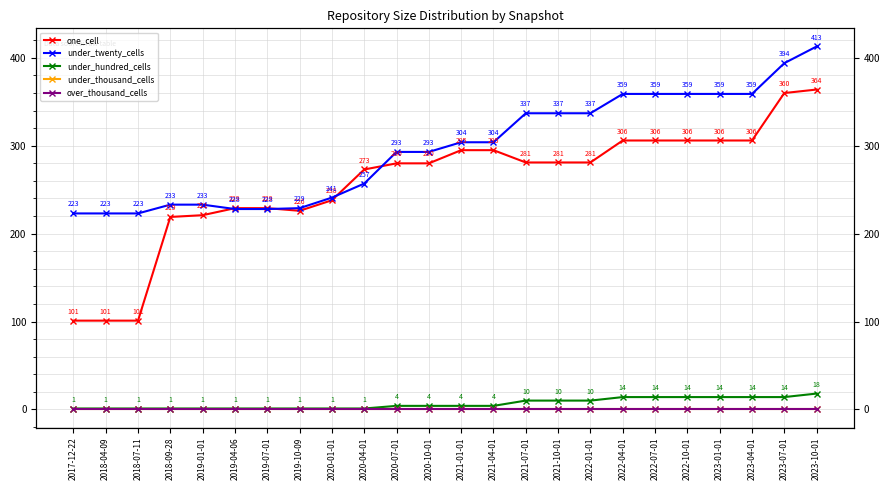

Reading left to right, extract all data points from this chart.

one_cell: 101	101	101	219	221	229	229	226	238	273	280	280	295	295	281	281	281	306	306	306	306	306	360	364
under_twenty_cells: 223	223	223	233	233	228	228	229	241	257	293	293	304	304	337	337	337	359	359	359	359	359	394	413
under_hundred_cells: 1	1	1	1	1	1	1	1	1	1	4	4	4	4	10	10	10	14	14	14	14	14	14	18
under_thousand_cells: 0	0	0	0	0	0	0	0	0	0	0	0	0	0	0	0	0	0	0	0	0	0	0	0
over_thousand_cells: 0	0	0	0	0	0	0	0	0	0	0	0	0	0	0	0	0	0	0	0	0	0	0	0